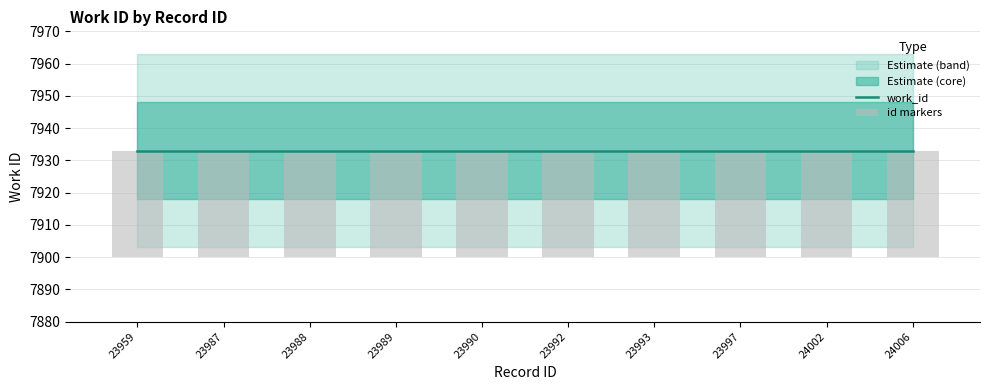

Rank the series by their maximum value, from lowest to highest.

id markers, work_id